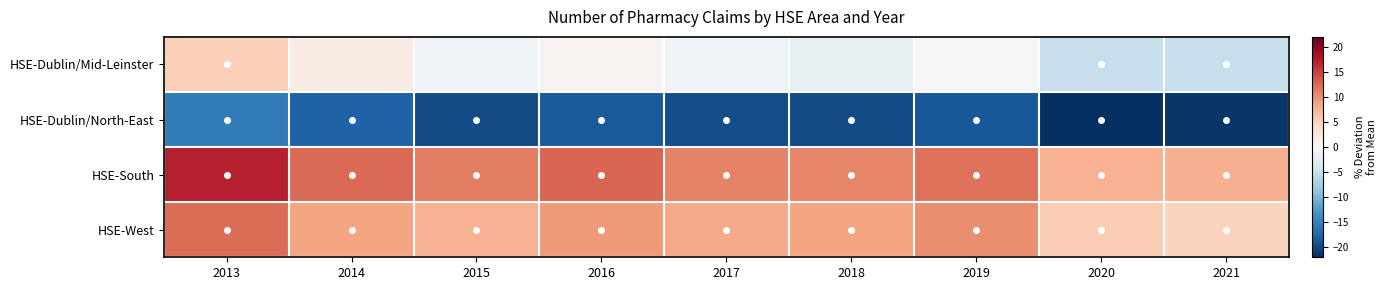

How many data points does each series have?

9